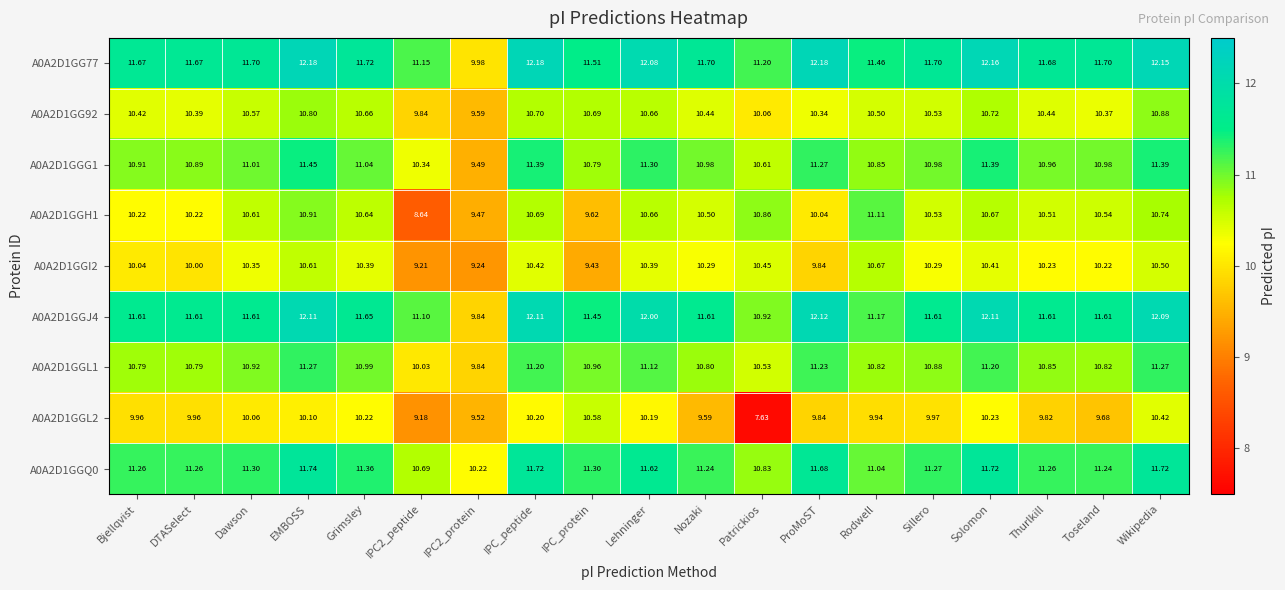

At which category is the sum across all series the highest?

EMBOSS